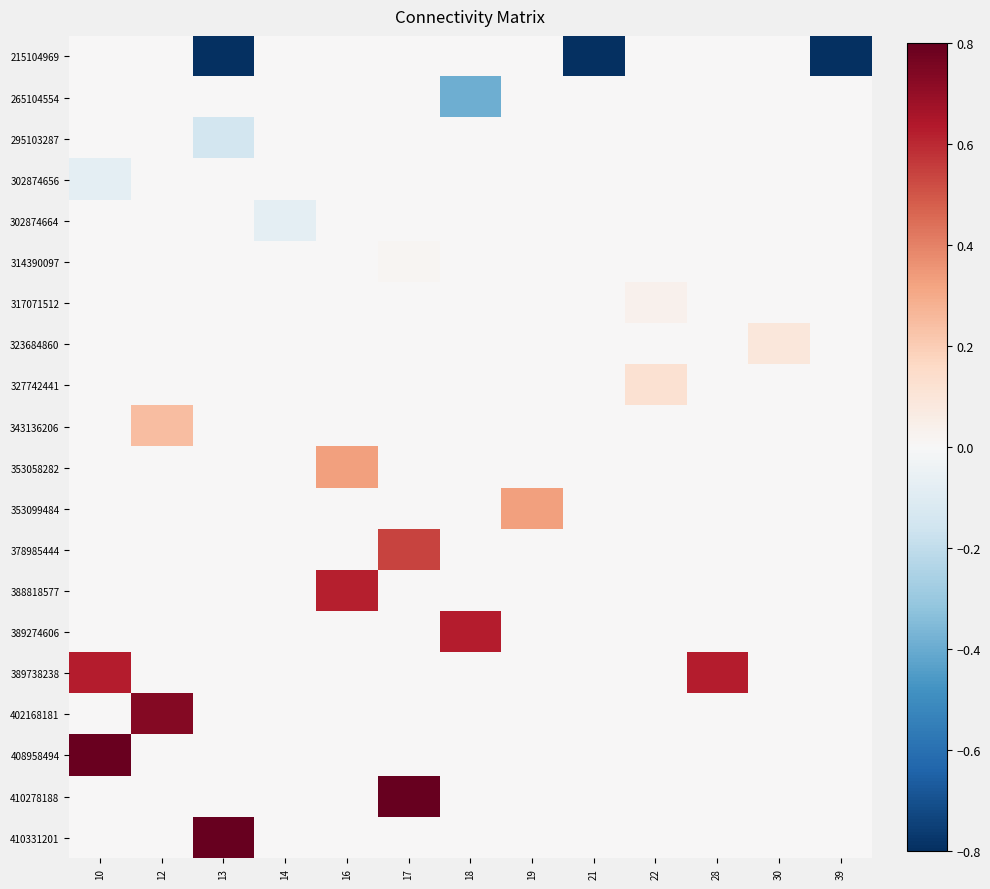

Which series changed the most between 17 and 21?

215104969